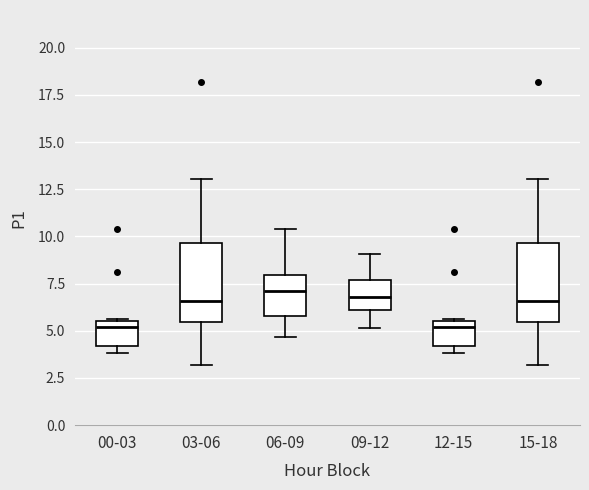

Where is the upper edge of the box for 06-09 on the y-axis? The values are not printed on the chart, so give them approximately, as read against the axis.

8.0